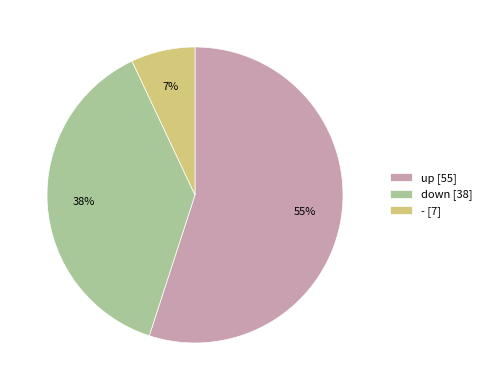

Which slice is the largest?

up